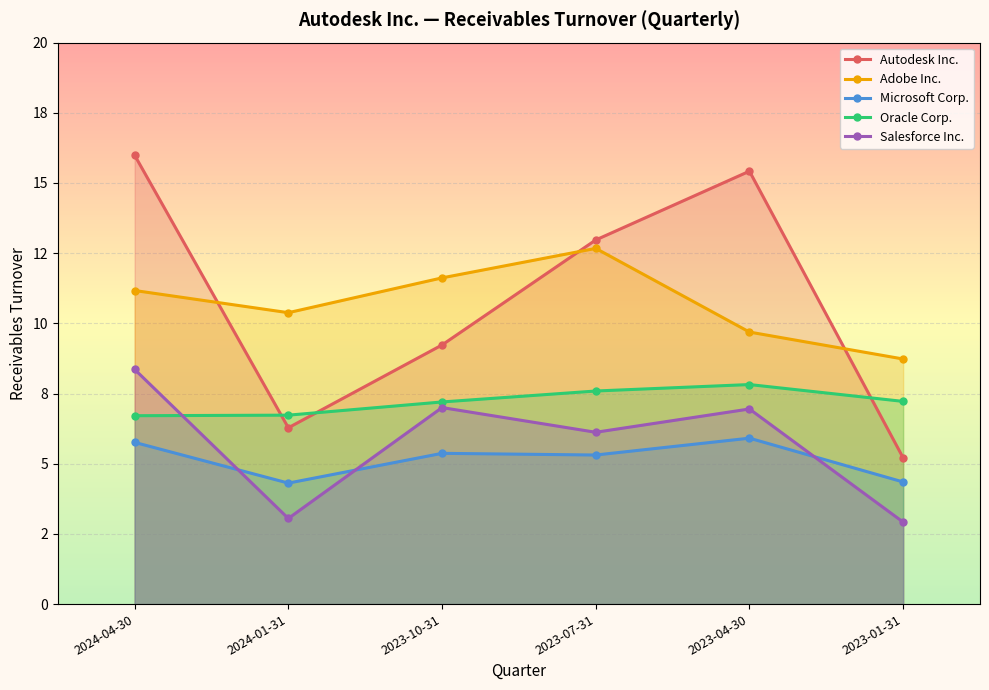

How many lines are shown in the chart?

5